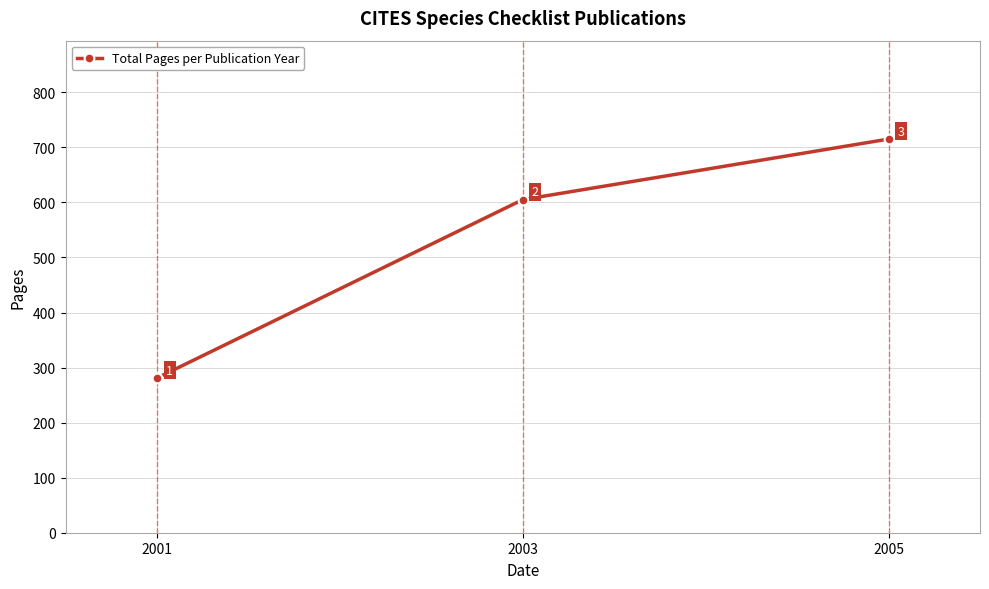

Count the values in the range 281 to 715.

3